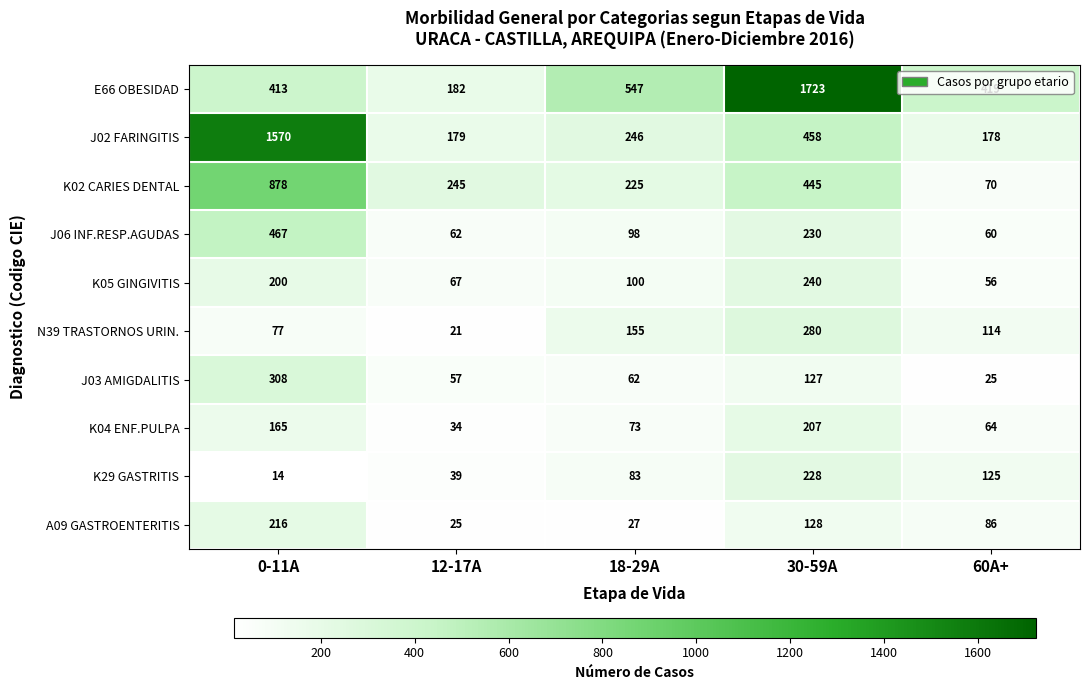

Between 0-11A and 60A+, which series saw the biggest shift?

J02 FARINGITIS